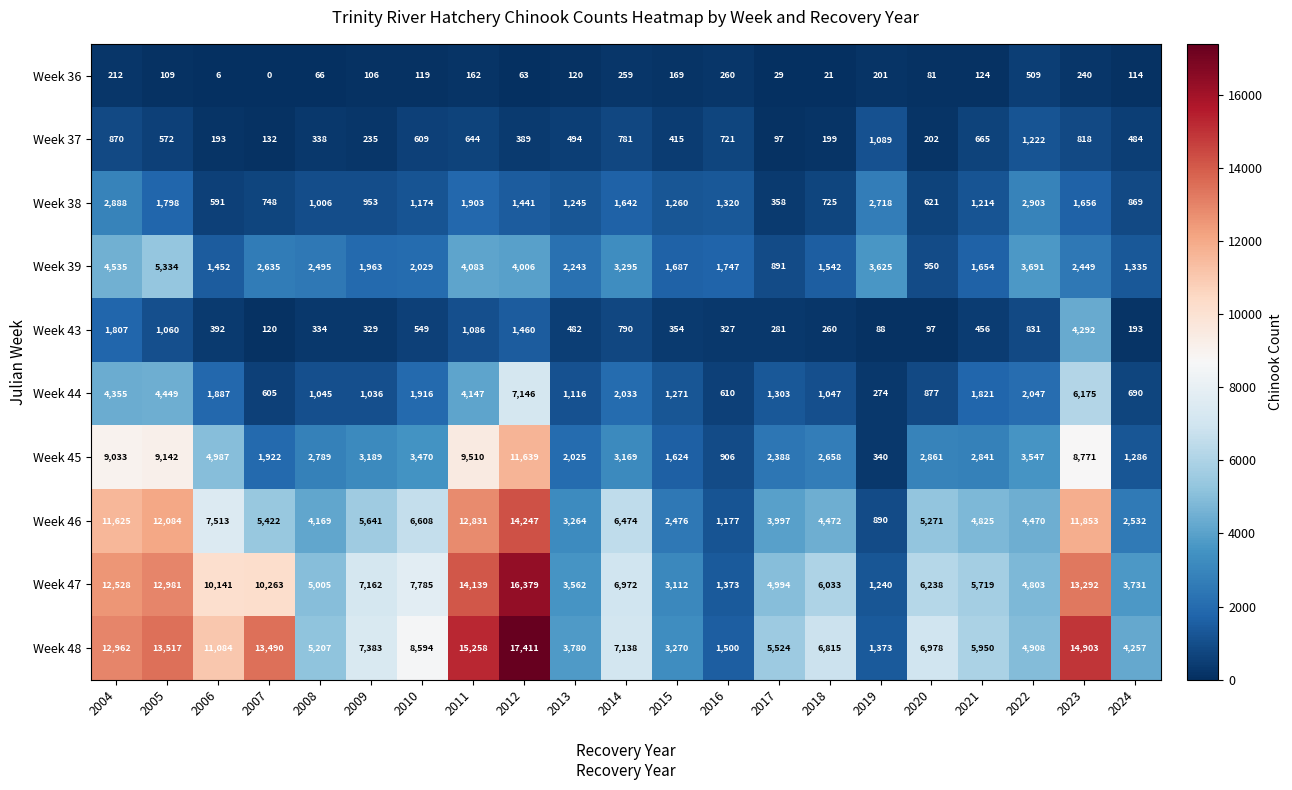

Rank the series at 2006 from lowest to highest value.

Week 36, Week 37, Week 43, Week 38, Week 39, Week 44, Week 45, Week 46, Week 47, Week 48